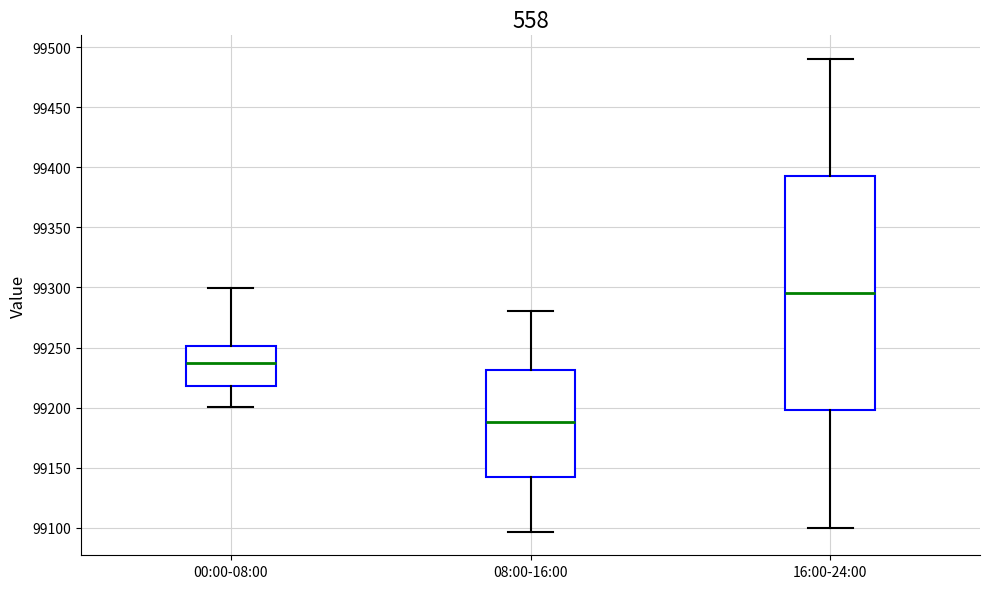

Where does the lower whisker of the box for 16:00-24:00 end on the y-axis? The values are not printed on the chart, so give them approximately, as read against the axis.

99100